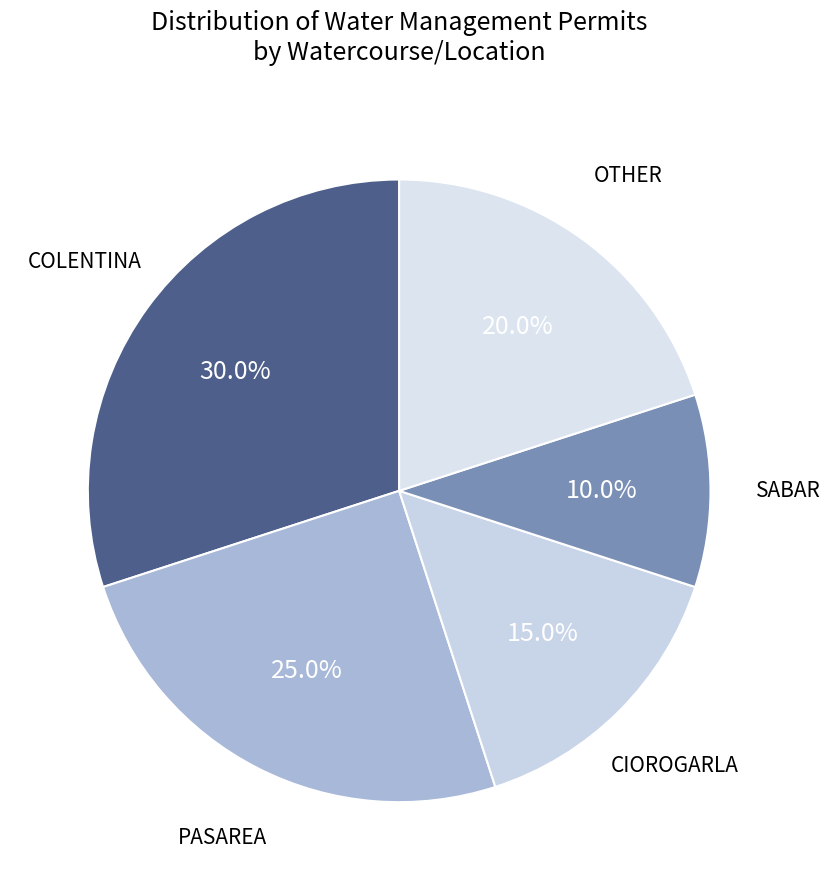

To the nearest percent, what is the difference between the largest and smallest slice percentages?

20%